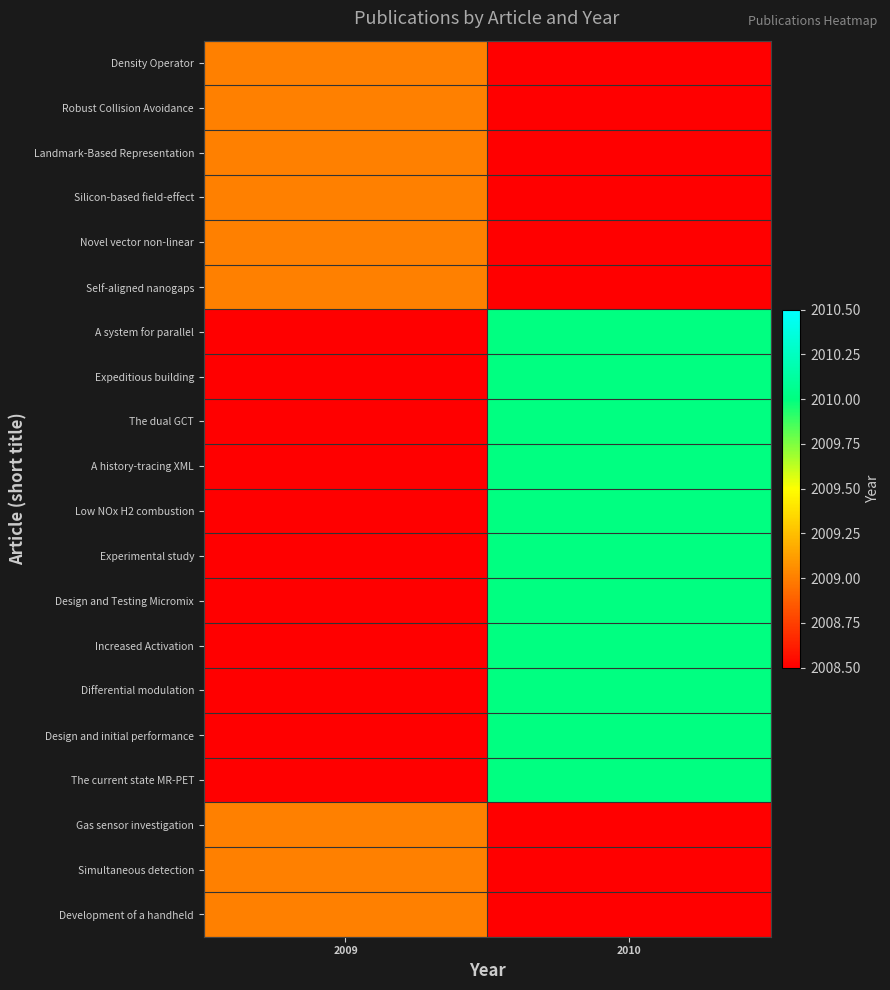

At how many categories does at least one series exceed 229?

2